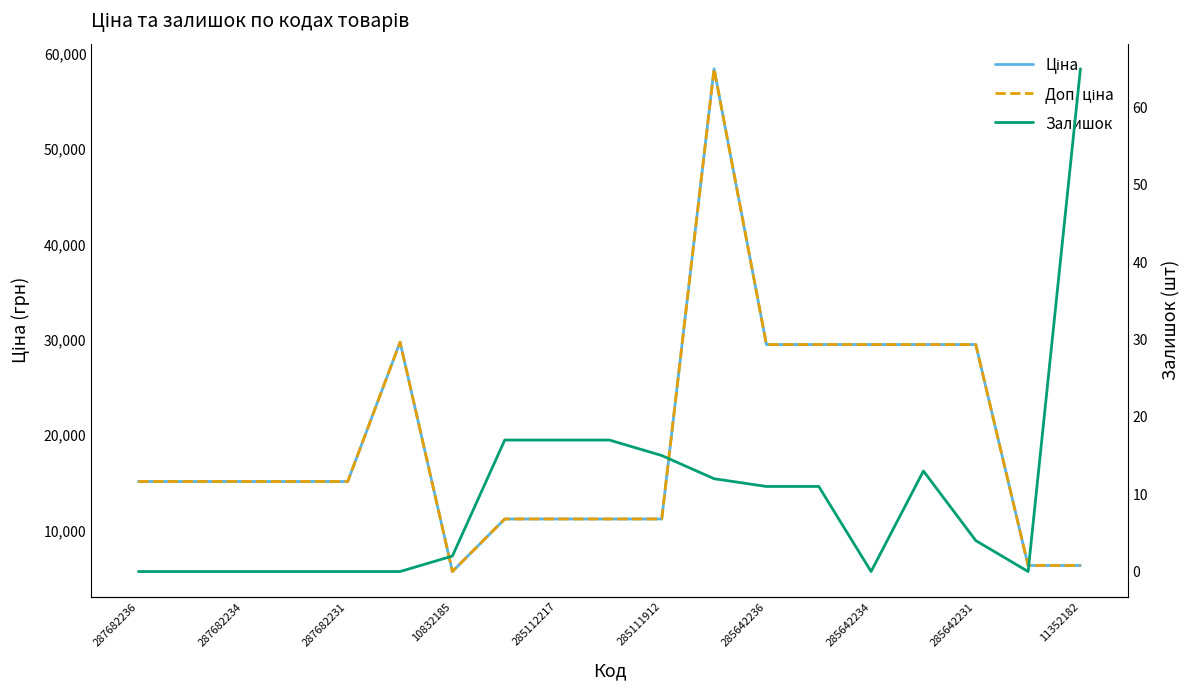

What is the value of the Доп. ціна point at the 12th from the left?

58426.5